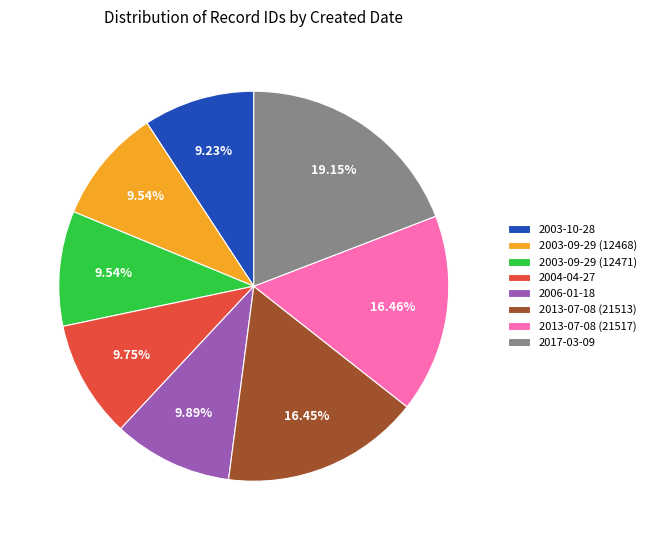

Combined, what portion of the pie is 2006-01-18 and 2003-10-28?

19.1%